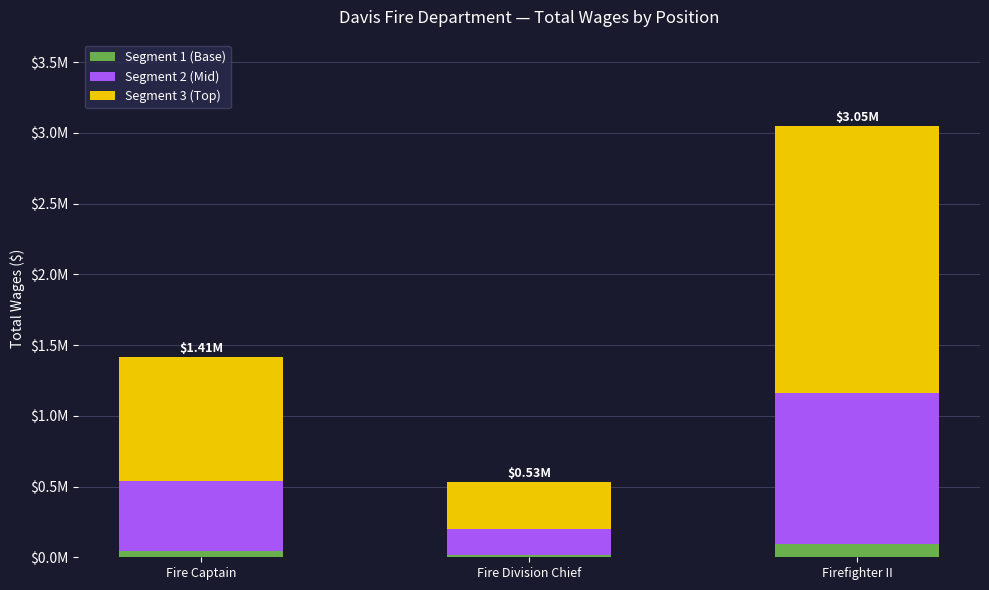

What are all the series names shown in the legend?

Segment 1 (Base), Segment 2 (Mid), Segment 3 (Top)